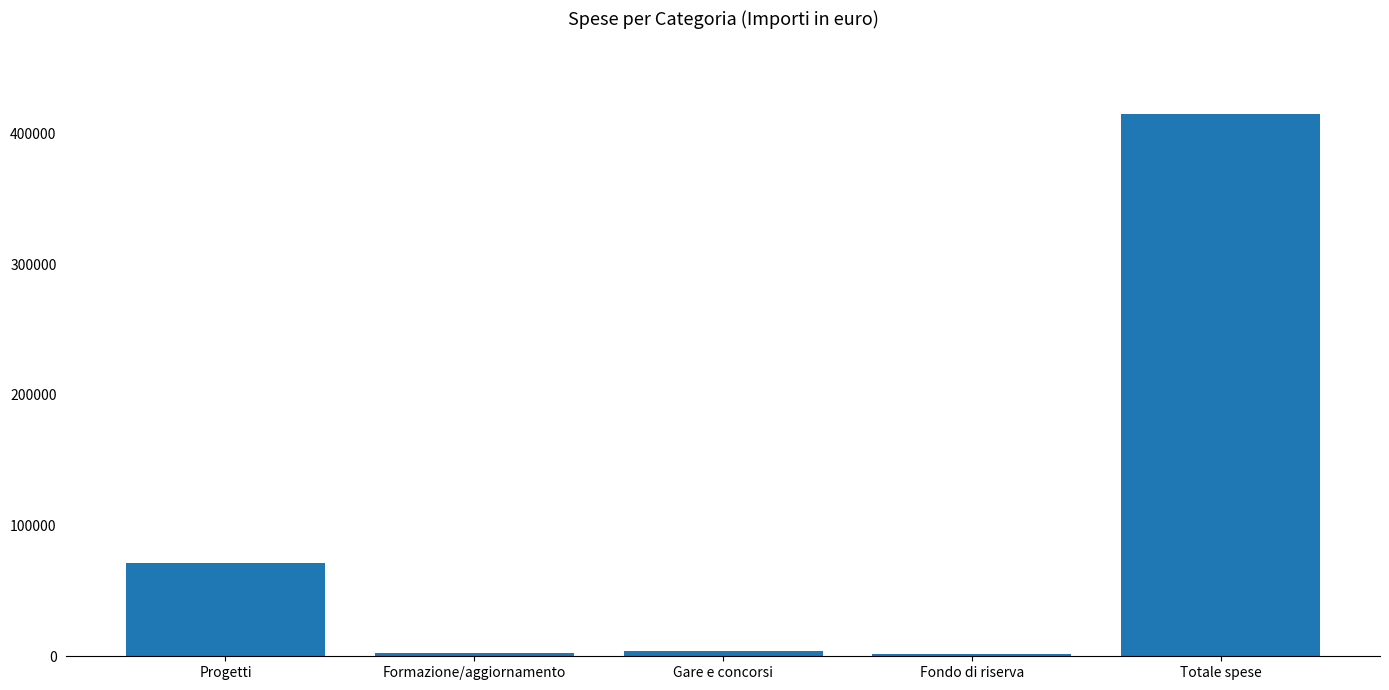

True or false: the data shows 198265.7 at Totale spese.

False